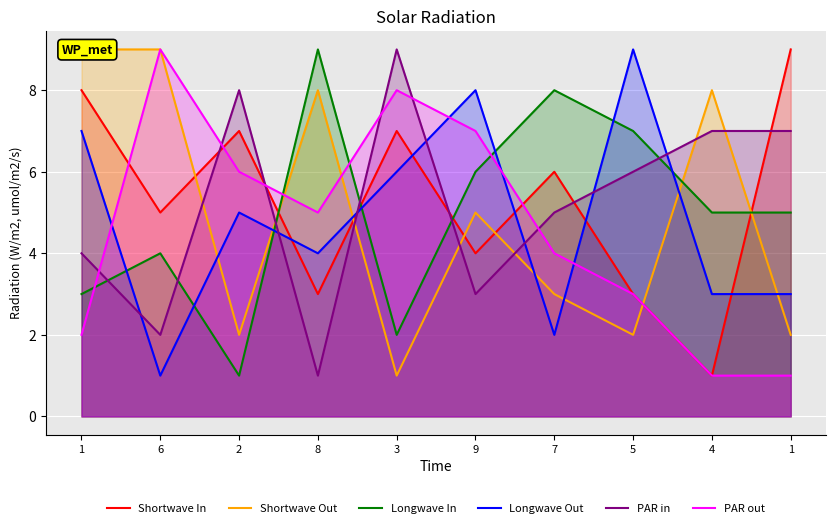

Rank the series at 2 from highest to lowest value.

PAR in, Shortwave In, PAR out, Longwave Out, Shortwave Out, Longwave In